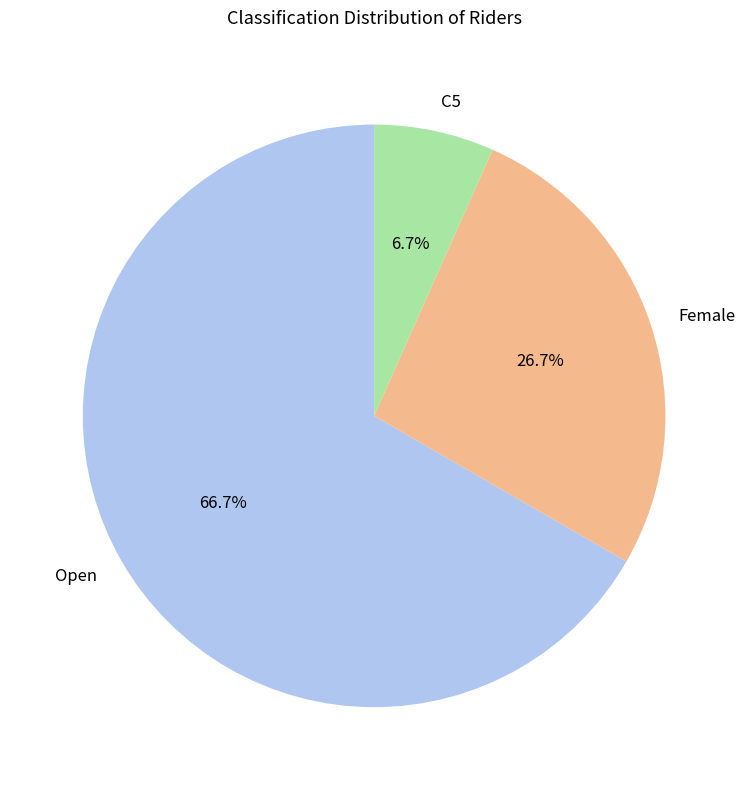

What is the majority slice?

Open